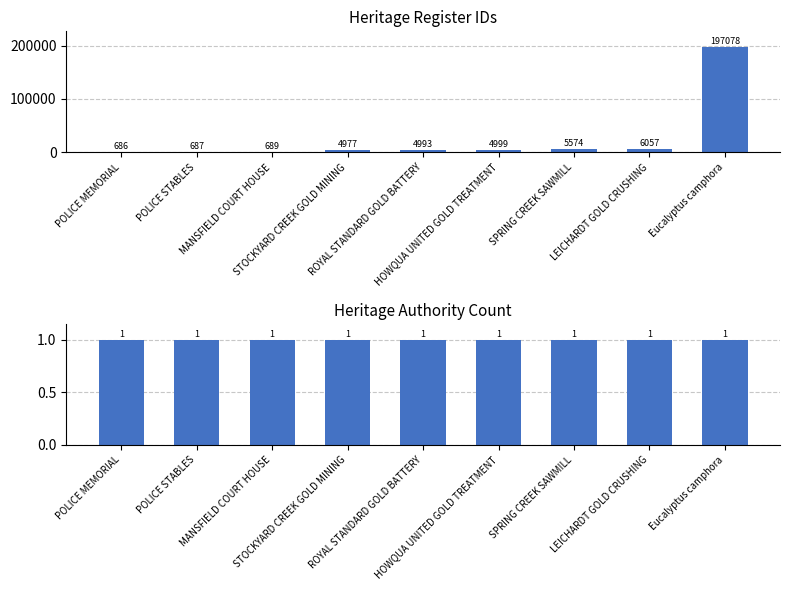

How many bars are there in total?

18